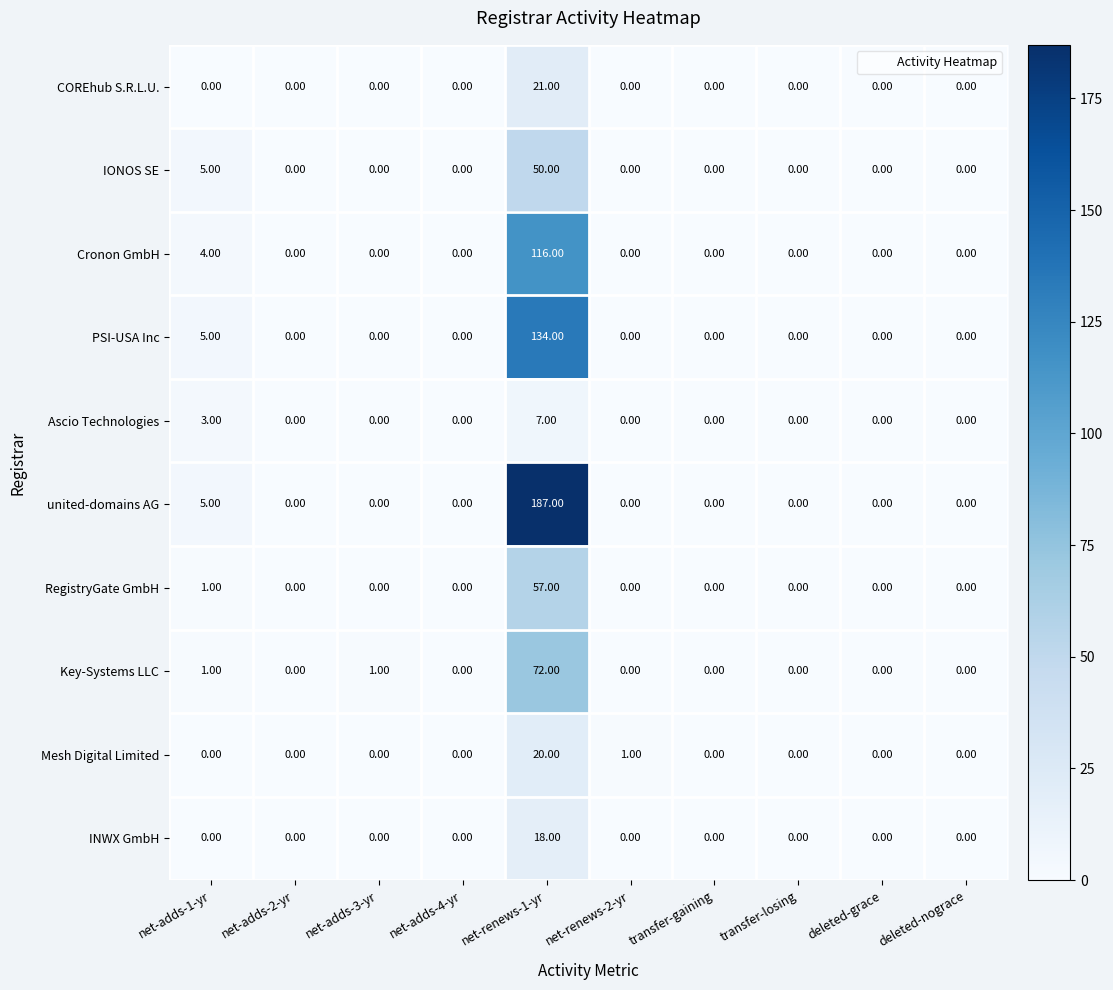

At net-renews-1-yr, list the series in order from largest to smallest.

united-domains AG, PSI-USA Inc, Cronon GmbH, Key-Systems LLC, RegistryGate GmbH, IONOS SE, COREhub S.R.L.U., Mesh Digital Limited, INWX GmbH, Ascio Technologies